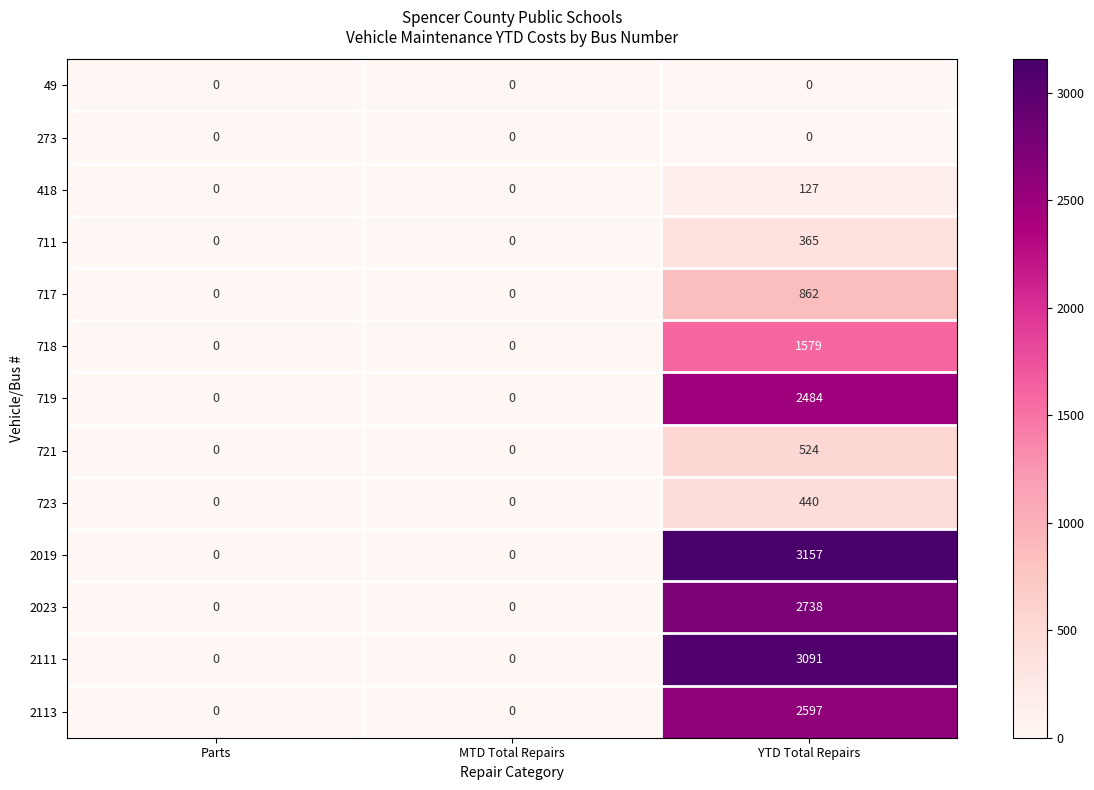

What is the maximum value shown in the chart?

3157